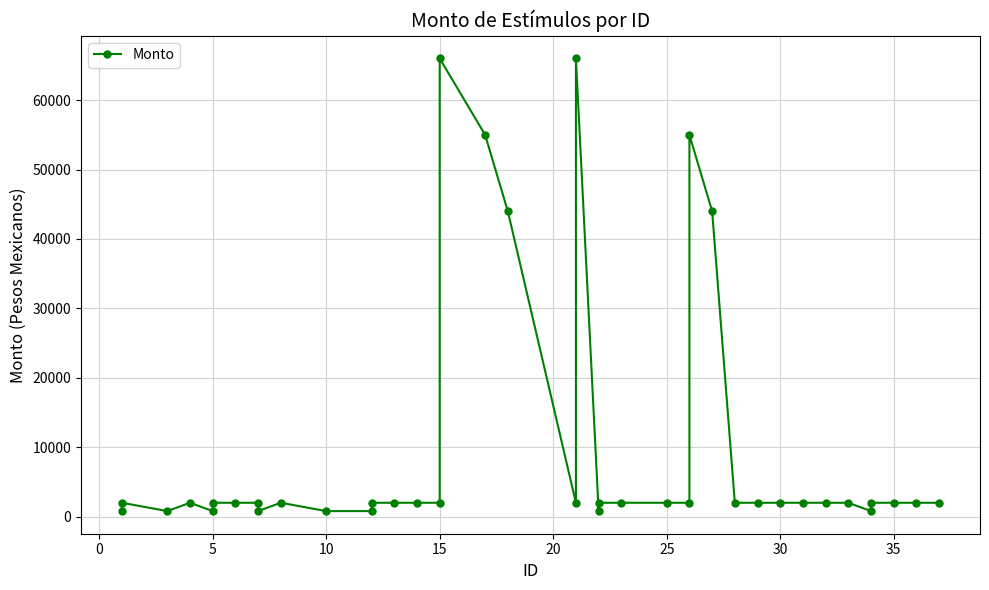

At which label is the value closest to 33400?

18